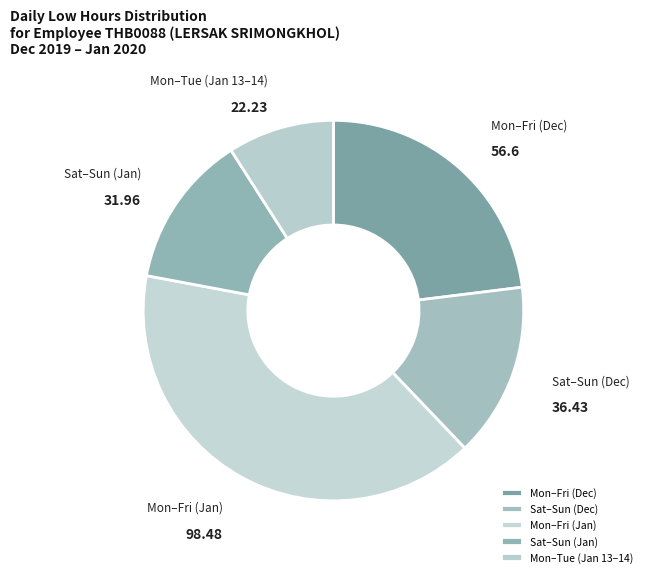

How many slices are in this pie chart?

5